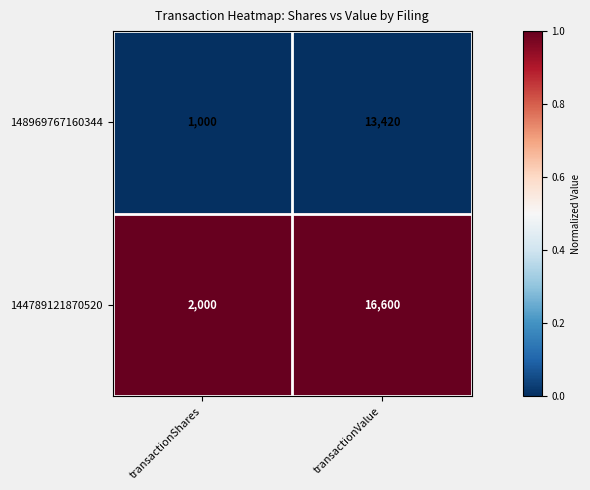

Rank the series by their maximum value, from lowest to highest.

148969767160344, 144789121870520